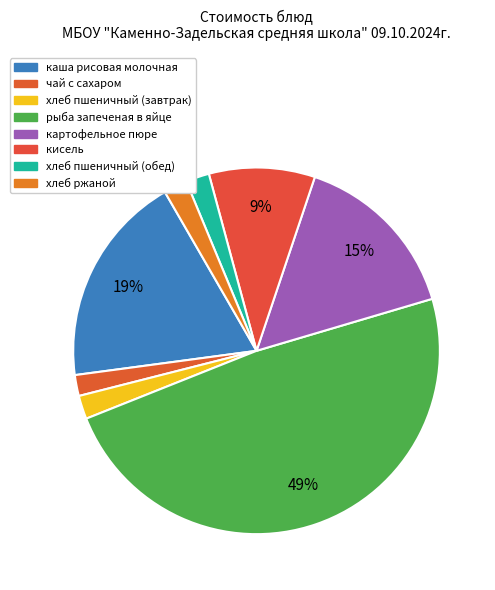

To the nearest percent, what portion does чай с сахаром represent?

2%